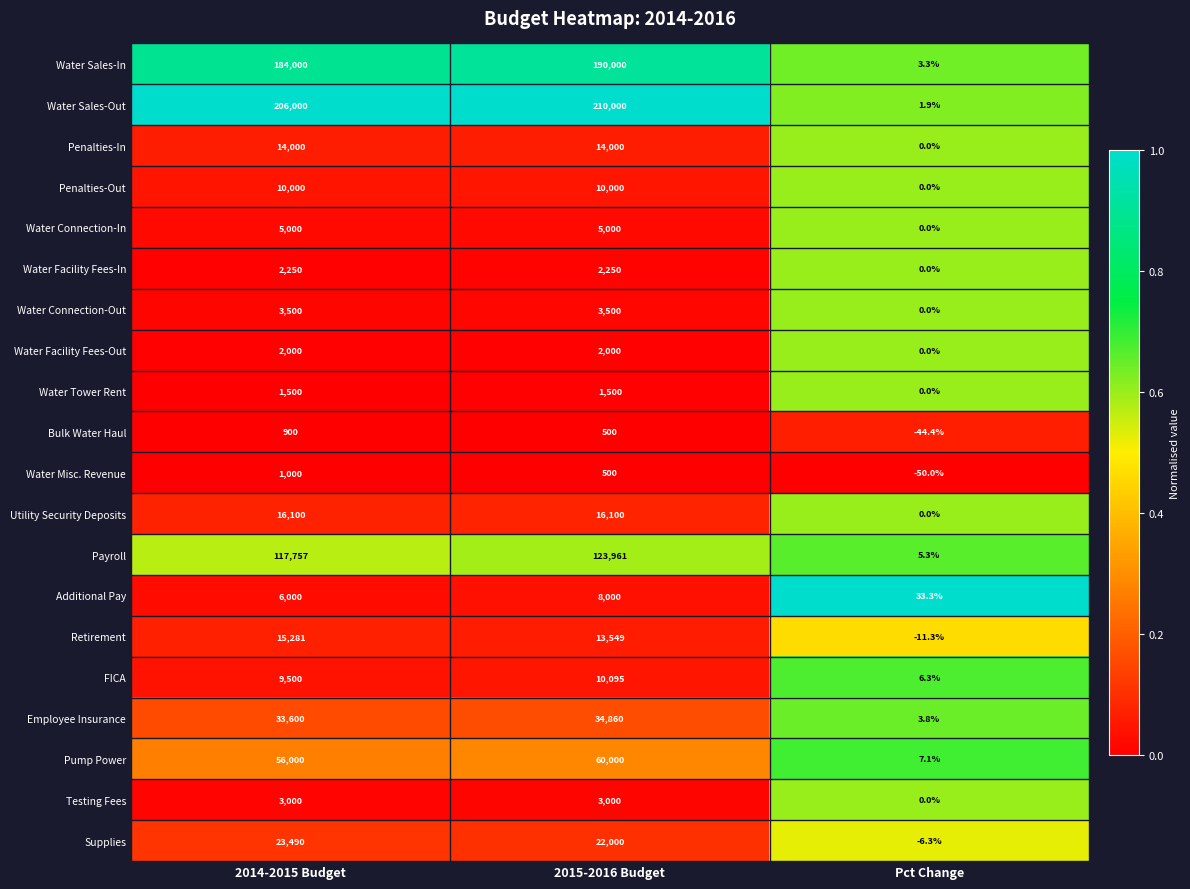

True or false: Water Tower Rent has a value of 1500.0 at 2014-2015 Budget.

True